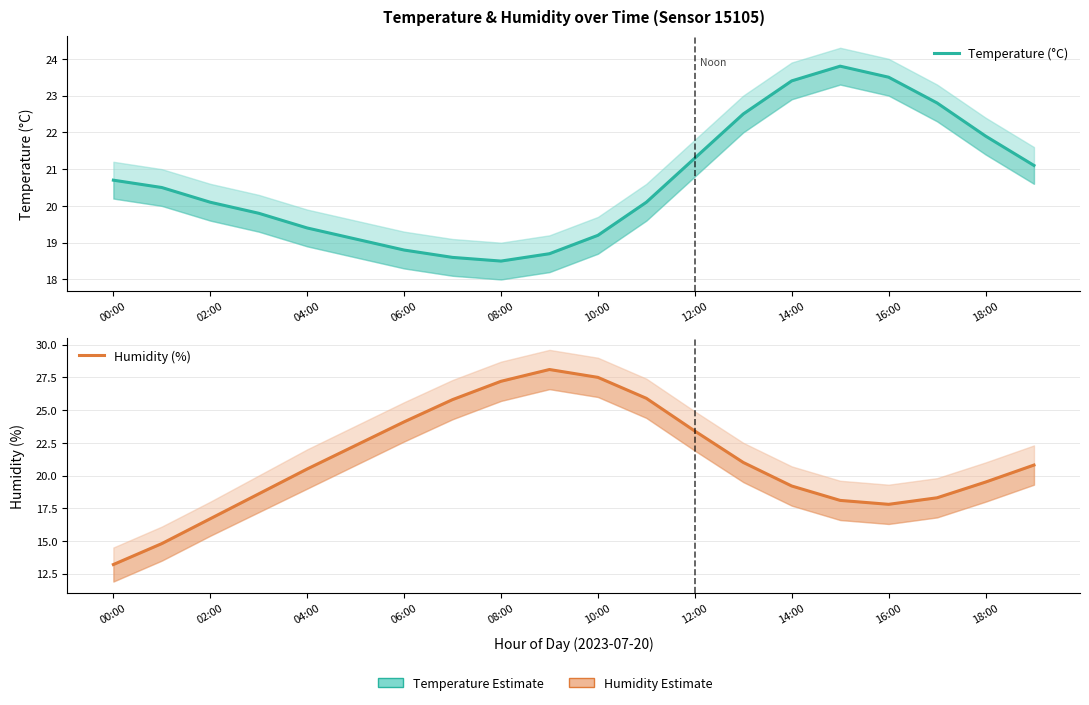

What is the difference between the maximum and second lowest values in the Humidity (%) series?

13.3